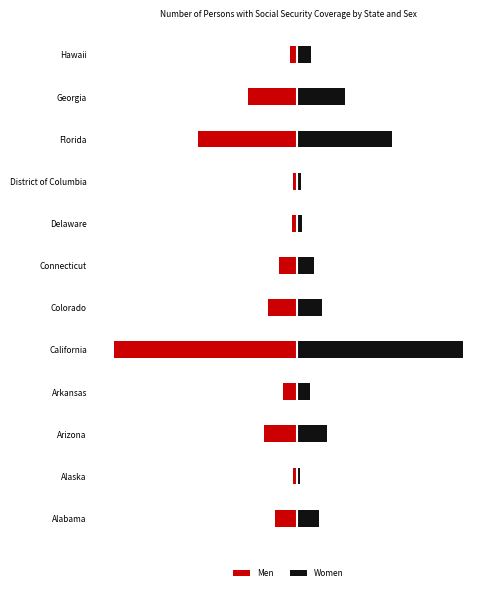

How many series are shown in this chart?

2